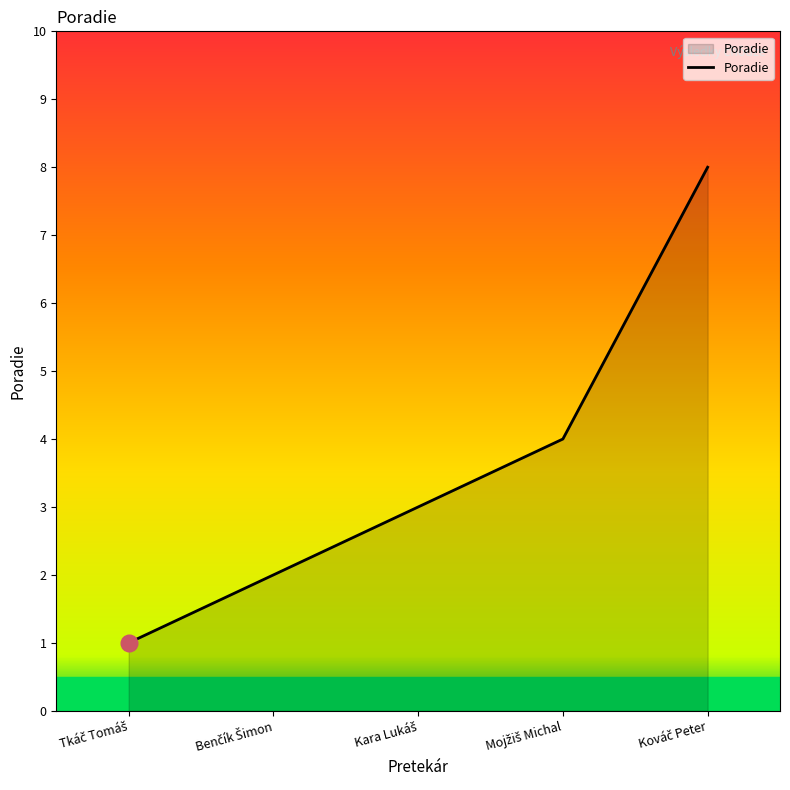

True or false: there are more than 1 points higher than both neighbors.

False